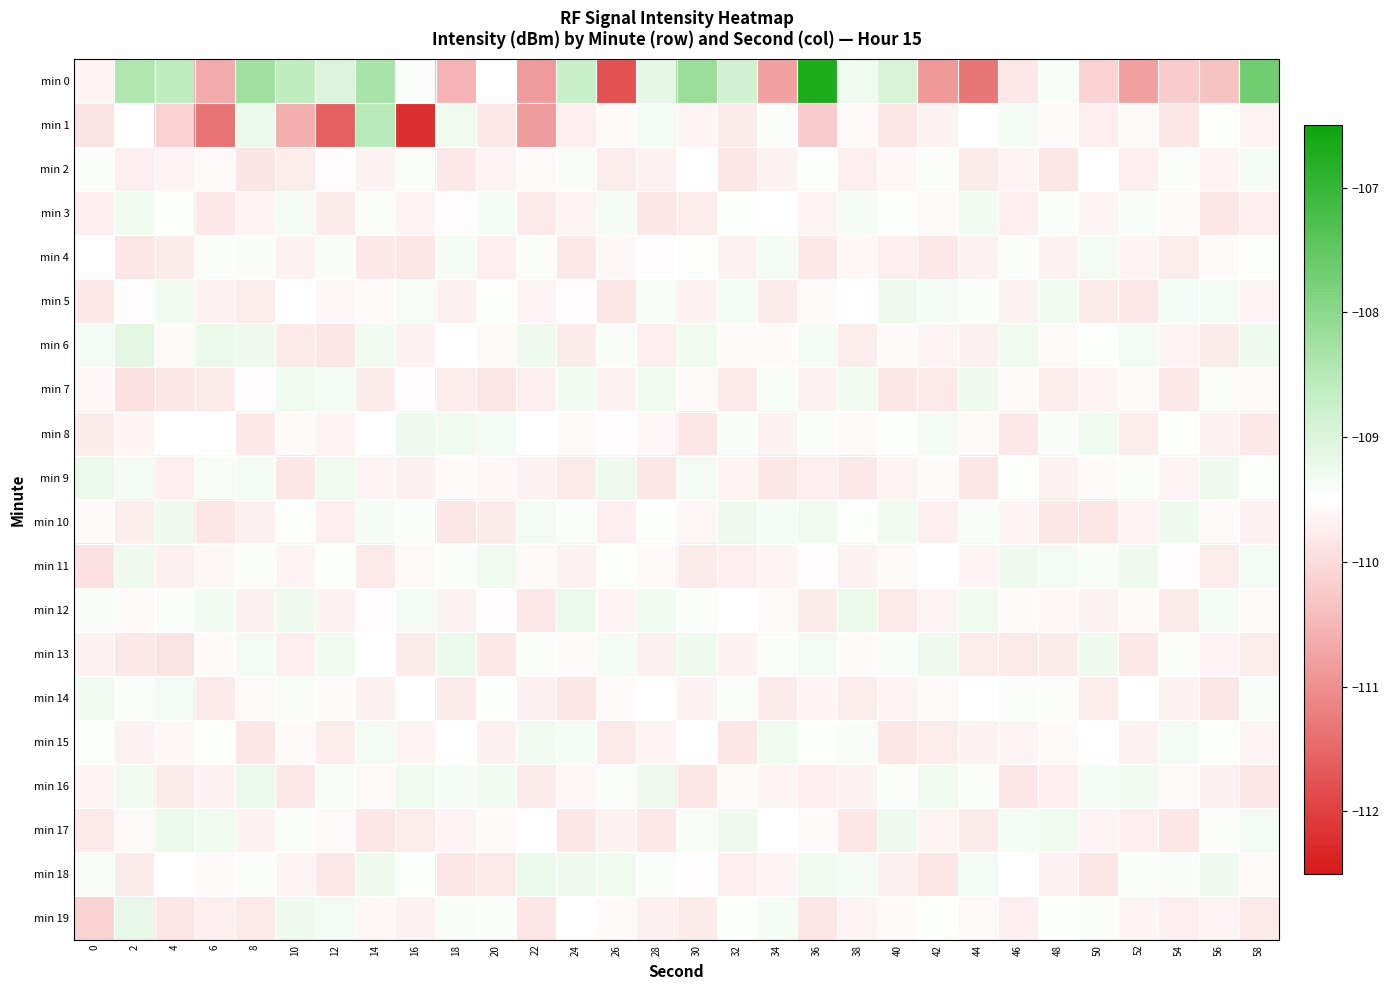

Reading left to right, transcribe all the data shown in this chart.

min 0: 0=-109.7	2=-108.4	4=-108.6	6=-110.7	8=-108.2	10=-108.6	12=-109.0	14=-108.3	16=-109.4	18=-110.5	20=-109.5	22=-110.8	24=-108.7	26=-111.8	28=-109.1	30=-108.2	32=-108.9	34=-110.8	36=-106.7	38=-109.3	40=-109.0	42=-110.9	44=-111.3	46=-109.8	48=-109.4	50=-110.1	52=-110.8	54=-110.2	56=-110.4	58=-107.7
min 1: 0=-109.9	2=-109.5	4=-110.2	6=-111.3	8=-109.2	10=-110.6	12=-111.6	14=-108.5	16=-112.2	18=-109.3	20=-109.8	22=-110.8	24=-109.7	26=-109.6	28=-109.4	30=-109.6	32=-109.8	34=-109.4	36=-110.2	38=-109.5	40=-109.8	42=-109.7	44=-109.5	46=-109.4	48=-109.5	50=-109.7	52=-109.6	54=-109.8	56=-109.5	58=-109.7
min 2: 0=-109.4	2=-109.7	4=-109.6	6=-109.6	8=-109.9	10=-109.8	12=-109.5	14=-109.7	16=-109.4	18=-109.8	20=-109.6	22=-109.5	24=-109.4	26=-109.7	28=-109.7	30=-109.5	32=-109.8	34=-109.7	36=-109.5	38=-109.7	40=-109.6	42=-109.4	44=-109.8	46=-109.7	48=-109.8	50=-109.5	52=-109.7	54=-109.4	56=-109.6	58=-109.4
min 3: 0=-109.7	2=-109.3	4=-109.5	6=-109.8	8=-109.6	10=-109.3	12=-109.8	14=-109.5	16=-109.6	18=-109.5	20=-109.4	22=-109.8	24=-109.7	26=-109.4	28=-109.8	30=-109.7	32=-109.5	34=-109.5	36=-109.6	38=-109.4	40=-109.5	42=-109.6	44=-109.3	46=-109.7	48=-109.4	50=-109.6	52=-109.4	54=-109.6	56=-109.8	58=-109.7
min 4: 0=-109.5	2=-109.8	4=-109.8	6=-109.4	8=-109.4	10=-109.7	12=-109.4	14=-109.8	16=-109.8	18=-109.4	20=-109.7	22=-109.4	24=-109.8	26=-109.6	28=-109.5	30=-109.5	32=-109.7	34=-109.3	36=-109.8	38=-109.6	40=-109.7	42=-109.8	44=-109.7	46=-109.4	48=-109.7	50=-109.3	52=-109.7	54=-109.7	56=-109.5	58=-109.5
min 5: 0=-109.8	2=-109.5	4=-109.3	6=-109.7	8=-109.8	10=-109.5	12=-109.6	14=-109.6	16=-109.4	18=-109.7	20=-109.5	22=-109.6	24=-109.5	26=-109.8	28=-109.4	30=-109.7	32=-109.3	34=-109.8	36=-109.5	38=-109.5	40=-109.3	42=-109.4	44=-109.5	46=-109.7	48=-109.3	50=-109.8	52=-109.8	54=-109.4	56=-109.3	58=-109.6
min 6: 0=-109.3	2=-109.1	4=-109.6	6=-109.2	8=-109.3	10=-109.8	12=-109.8	14=-109.3	16=-109.7	18=-109.5	20=-109.6	22=-109.3	24=-109.8	26=-109.4	28=-109.7	30=-109.3	32=-109.5	34=-109.5	36=-109.4	38=-109.7	40=-109.5	42=-109.6	44=-109.7	46=-109.3	48=-109.6	50=-109.5	52=-109.3	54=-109.7	56=-109.8	58=-109.3
min 7: 0=-109.6	2=-109.9	4=-109.8	6=-109.8	8=-109.5	10=-109.3	12=-109.4	14=-109.8	16=-109.5	18=-109.8	20=-109.8	22=-109.7	24=-109.3	26=-109.7	28=-109.3	30=-109.6	32=-109.8	34=-109.4	36=-109.7	38=-109.3	40=-109.8	42=-109.8	44=-109.3	46=-109.6	48=-109.7	50=-109.7	52=-109.6	54=-109.8	56=-109.4	58=-109.5
min 8: 0=-109.8	2=-109.7	4=-109.5	6=-109.5	8=-109.8	10=-109.6	12=-109.7	14=-109.5	16=-109.3	18=-109.3	20=-109.3	22=-109.5	24=-109.6	26=-109.5	28=-109.6	30=-109.8	32=-109.4	34=-109.7	36=-109.4	38=-109.6	40=-109.5	42=-109.3	44=-109.5	46=-109.8	48=-109.4	50=-109.3	52=-109.8	54=-109.5	56=-109.7	58=-109.8
min 9: 0=-109.2	2=-109.4	4=-109.7	6=-109.4	8=-109.4	10=-109.8	12=-109.3	14=-109.6	16=-109.7	18=-109.6	20=-109.6	22=-109.7	24=-109.8	26=-109.3	28=-109.8	30=-109.3	32=-109.7	34=-109.8	36=-109.7	38=-109.8	40=-109.7	42=-109.5	44=-109.8	46=-109.5	48=-109.7	50=-109.6	52=-109.4	54=-109.6	56=-109.2	58=-109.5
min 10: 0=-109.5	2=-109.7	4=-109.3	6=-109.8	8=-109.7	10=-109.5	12=-109.7	14=-109.4	16=-109.4	18=-109.8	20=-109.8	22=-109.3	24=-109.4	26=-109.7	28=-109.5	30=-109.6	32=-109.3	34=-109.4	36=-109.3	38=-109.5	40=-109.3	42=-109.7	44=-109.4	46=-109.6	48=-109.8	50=-109.8	52=-109.6	54=-109.3	56=-109.5	58=-109.7
min 11: 0=-109.9	2=-109.3	4=-109.7	6=-109.6	8=-109.4	10=-109.6	12=-109.5	14=-109.8	16=-109.6	18=-109.4	20=-109.3	22=-109.6	24=-109.7	26=-109.5	28=-109.5	30=-109.8	32=-109.7	34=-109.6	36=-109.5	38=-109.7	40=-109.6	42=-109.5	44=-109.6	46=-109.3	48=-109.3	50=-109.4	52=-109.3	54=-109.5	56=-109.7	58=-109.3
min 12: 0=-109.4	2=-109.5	4=-109.4	6=-109.3	8=-109.7	10=-109.3	12=-109.7	14=-109.5	16=-109.3	18=-109.7	20=-109.5	22=-109.8	24=-109.2	26=-109.6	28=-109.3	30=-109.4	32=-109.5	34=-109.6	36=-109.8	38=-109.2	40=-109.8	42=-109.6	44=-109.3	46=-109.5	48=-109.6	50=-109.7	52=-109.5	54=-109.8	56=-109.4	58=-109.6
min 13: 0=-109.7	2=-109.8	4=-109.9	6=-109.6	8=-109.3	10=-109.7	12=-109.3	14=-109.5	16=-109.8	18=-109.2	20=-109.8	22=-109.5	24=-109.5	26=-109.4	28=-109.7	30=-109.3	32=-109.7	34=-109.4	36=-109.3	38=-109.5	40=-109.4	42=-109.3	44=-109.7	46=-109.8	48=-109.8	50=-109.2	52=-109.8	54=-109.4	56=-109.6	58=-109.8
min 14: 0=-109.3	2=-109.4	4=-109.3	6=-109.8	8=-109.6	10=-109.4	12=-109.6	14=-109.7	16=-109.5	18=-109.8	20=-109.5	22=-109.7	24=-109.8	26=-109.6	28=-109.5	30=-109.7	32=-109.4	34=-109.8	36=-109.6	38=-109.7	40=-109.7	42=-109.6	44=-109.5	46=-109.5	48=-109.4	50=-109.7	52=-109.5	54=-109.7	56=-109.8	58=-109.4
min 15: 0=-109.5	2=-109.7	4=-109.6	6=-109.5	8=-109.8	10=-109.5	12=-109.7	14=-109.3	16=-109.7	18=-109.5	20=-109.7	22=-109.3	24=-109.4	26=-109.8	28=-109.7	30=-109.5	32=-109.8	34=-109.3	36=-109.5	38=-109.4	40=-109.8	42=-109.7	44=-109.7	46=-109.6	48=-109.5	50=-109.5	52=-109.7	54=-109.3	56=-109.5	58=-109.6
min 16: 0=-109.6	2=-109.3	4=-109.8	6=-109.7	8=-109.2	10=-109.8	12=-109.4	14=-109.6	16=-109.3	18=-109.4	20=-109.3	22=-109.8	24=-109.6	26=-109.4	28=-109.3	30=-109.8	32=-109.6	34=-109.7	36=-109.7	38=-109.7	40=-109.4	42=-109.3	44=-109.4	46=-109.8	48=-109.7	50=-109.4	52=-109.3	54=-109.6	56=-109.7	58=-109.8
min 17: 0=-109.8	2=-109.6	4=-109.2	6=-109.3	8=-109.7	10=-109.4	12=-109.6	14=-109.8	16=-109.7	18=-109.6	20=-109.6	22=-109.5	24=-109.8	26=-109.7	28=-109.8	30=-109.4	32=-109.3	34=-109.5	36=-109.6	38=-109.8	40=-109.3	42=-109.7	44=-109.8	46=-109.4	48=-109.3	50=-109.6	52=-109.7	54=-109.8	56=-109.4	58=-109.3
min 18: 0=-109.4	2=-109.8	4=-109.5	6=-109.5	8=-109.5	10=-109.6	12=-109.8	14=-109.3	16=-109.5	18=-109.8	20=-109.8	22=-109.2	24=-109.3	26=-109.3	28=-109.4	30=-109.5	32=-109.7	34=-109.6	36=-109.3	38=-109.3	40=-109.7	42=-109.8	44=-109.3	46=-109.5	48=-109.7	50=-109.8	52=-109.5	54=-109.4	56=-109.3	58=-109.6
min 19: 0=-110.1	2=-109.2	4=-109.8	6=-109.7	8=-109.8	10=-109.3	12=-109.3	14=-109.6	16=-109.7	18=-109.4	20=-109.4	22=-109.8	24=-109.5	26=-109.5	28=-109.7	30=-109.8	32=-109.5	34=-109.4	36=-109.8	38=-109.6	40=-109.6	42=-109.5	44=-109.6	46=-109.7	48=-109.5	50=-109.4	52=-109.6	54=-109.7	56=-109.6	58=-109.8